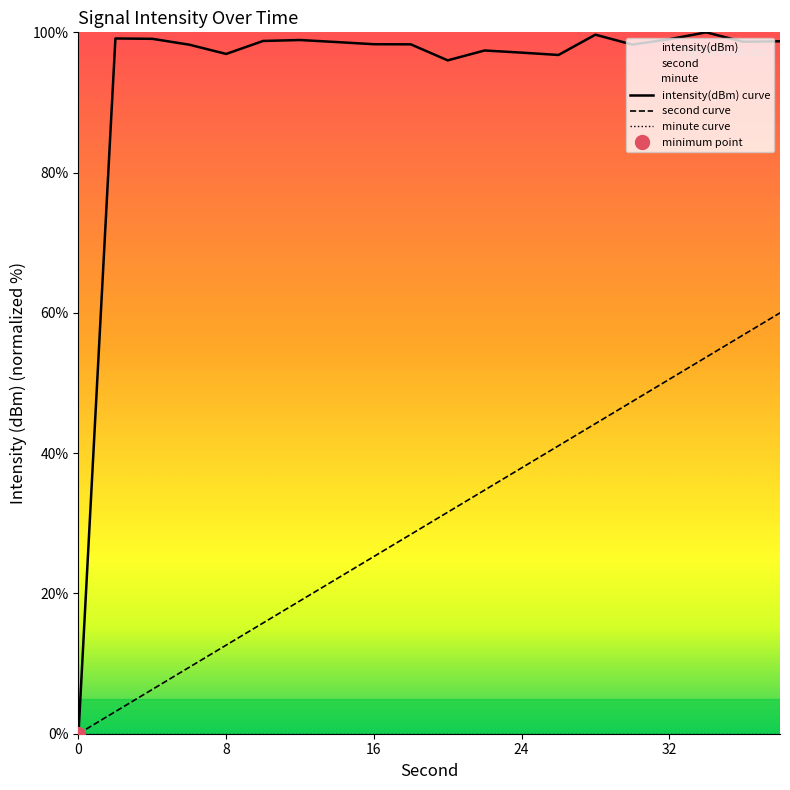

Count the number of data series in this chart.

3